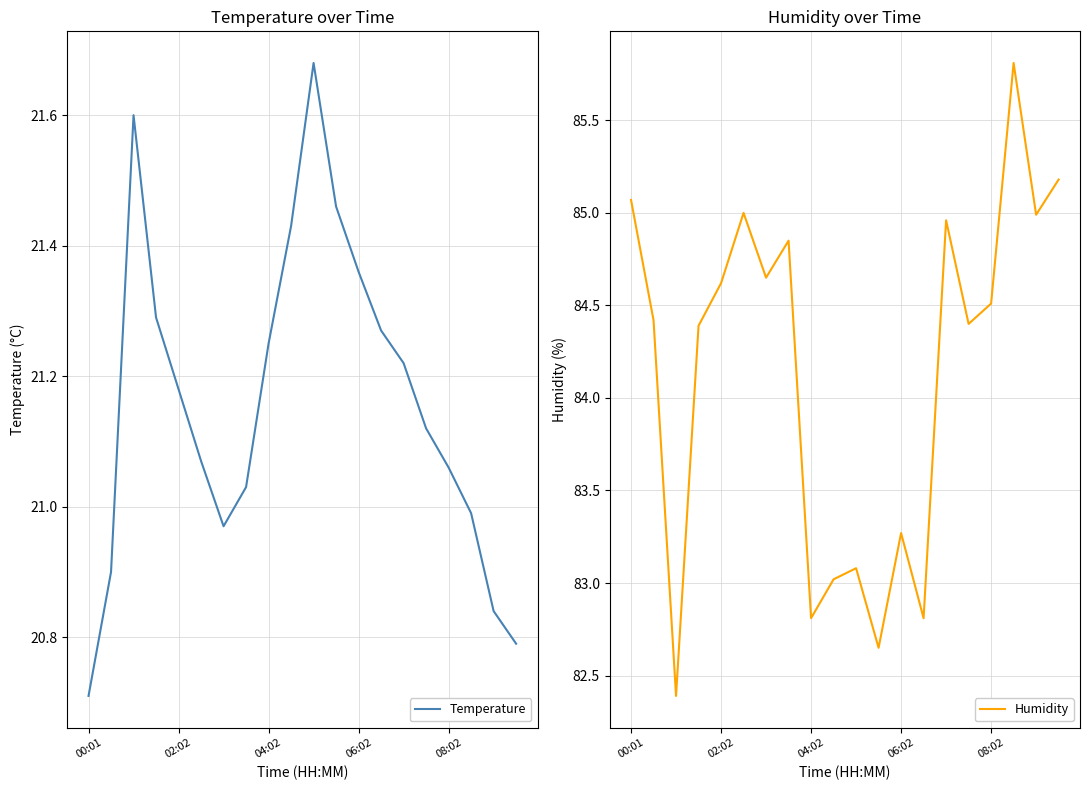

At which label does Temperature reach its minimum?

00:01